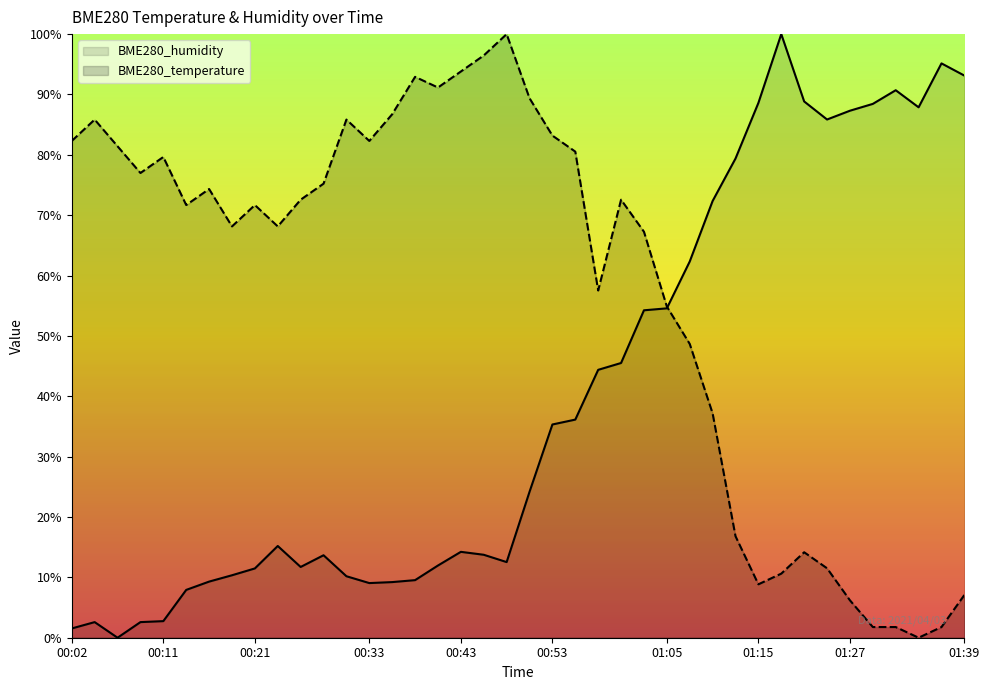

How many interior local peaks does the BME280_temperature series have?

9